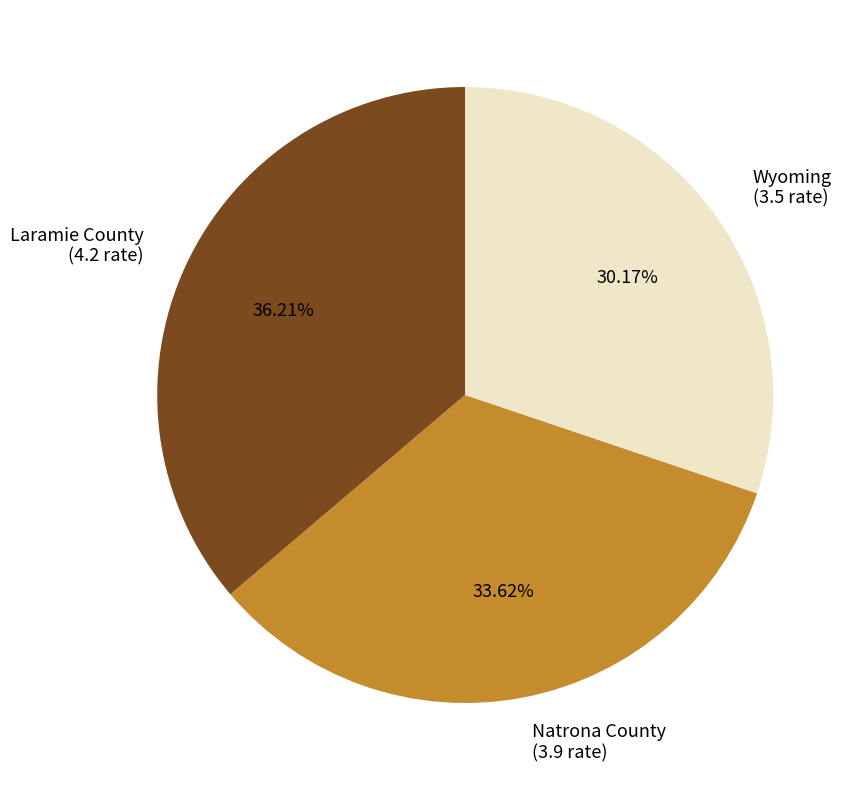

Is there any slice that represents more than half of the pie?

No